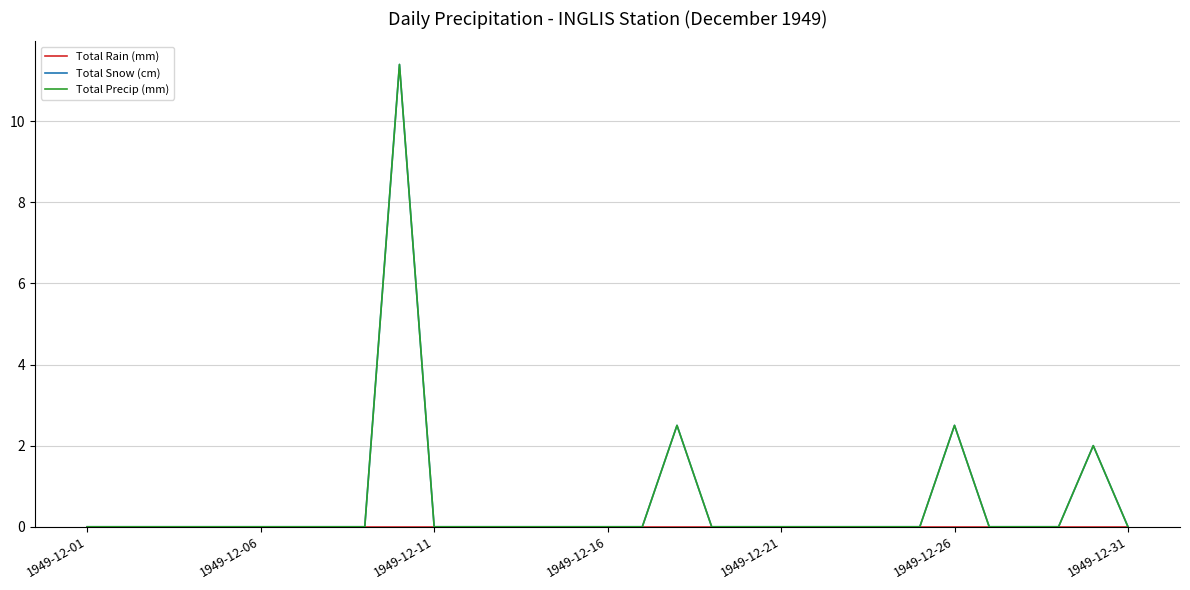

List the series in order of their peak value, lowest first.

Total Rain (mm), Total Snow (cm), Total Precip (mm)